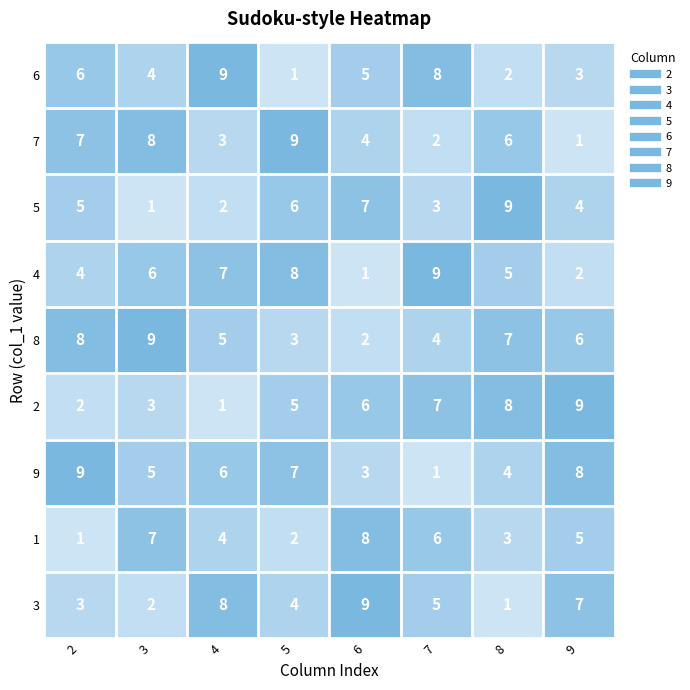

At which label does 3 reach its minimum?

8